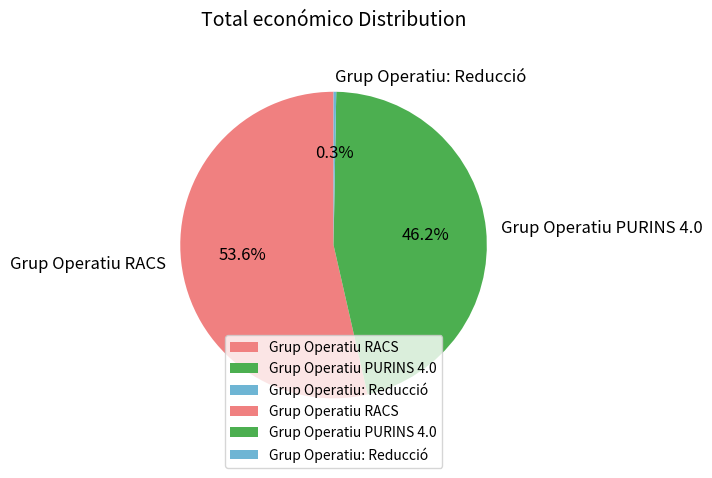

Which slice represents more than half of the pie?

Grup Operatiu RACS